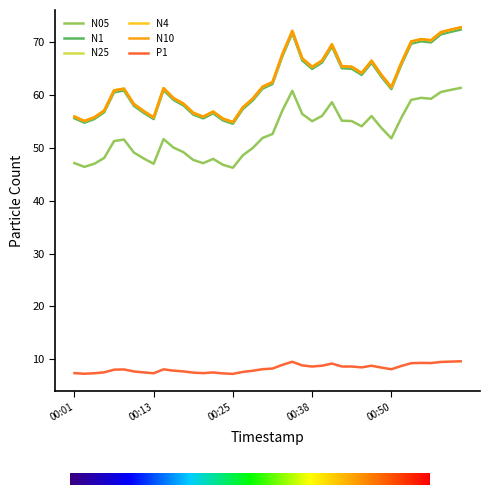

What is the minimum value shown in the chart?

7.3